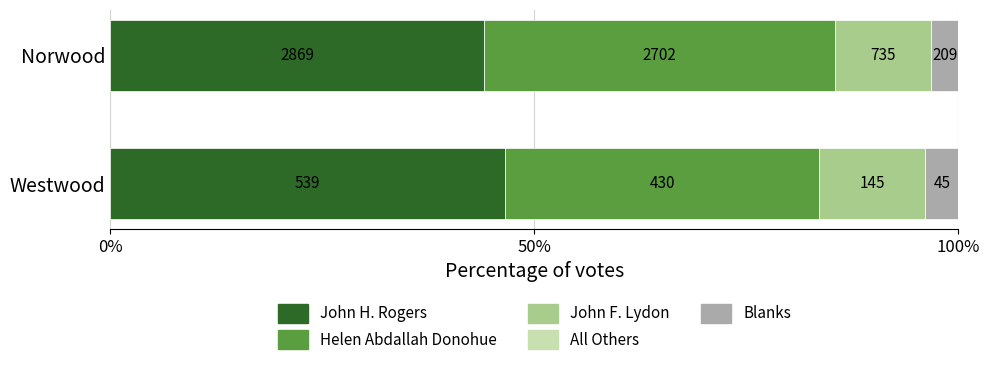

Reading right to left, extract all data points from this chart.

John H. Rogers: 46.5	44.0
Helen Abdallah Donohue: 37.1	41.5
John F. Lydon: 12.5	11.3
All Others: 0.6	0.6
Blanks: 3.9	3.2